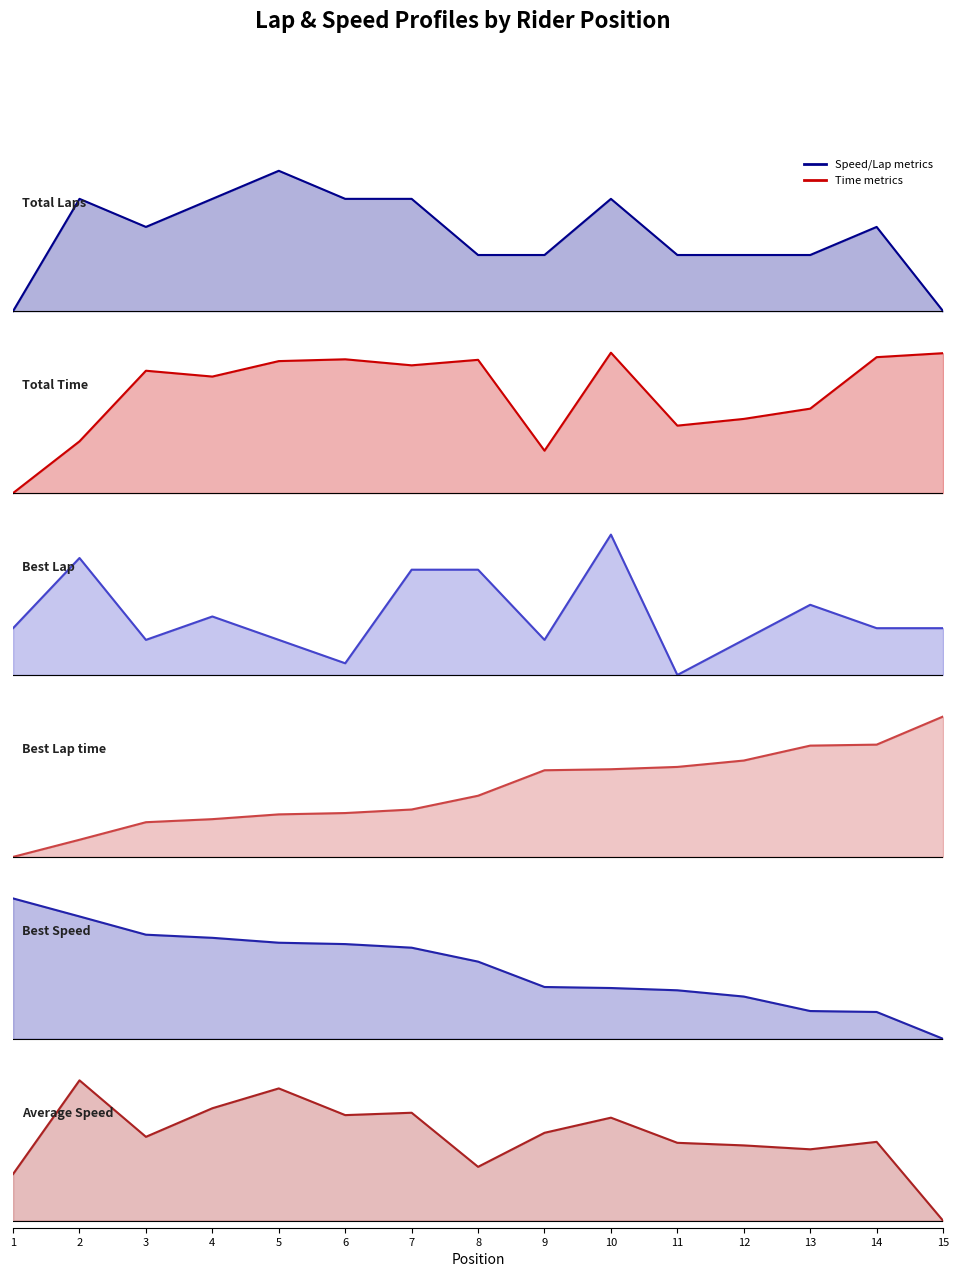

Between 11 and 8, which is larger?

11